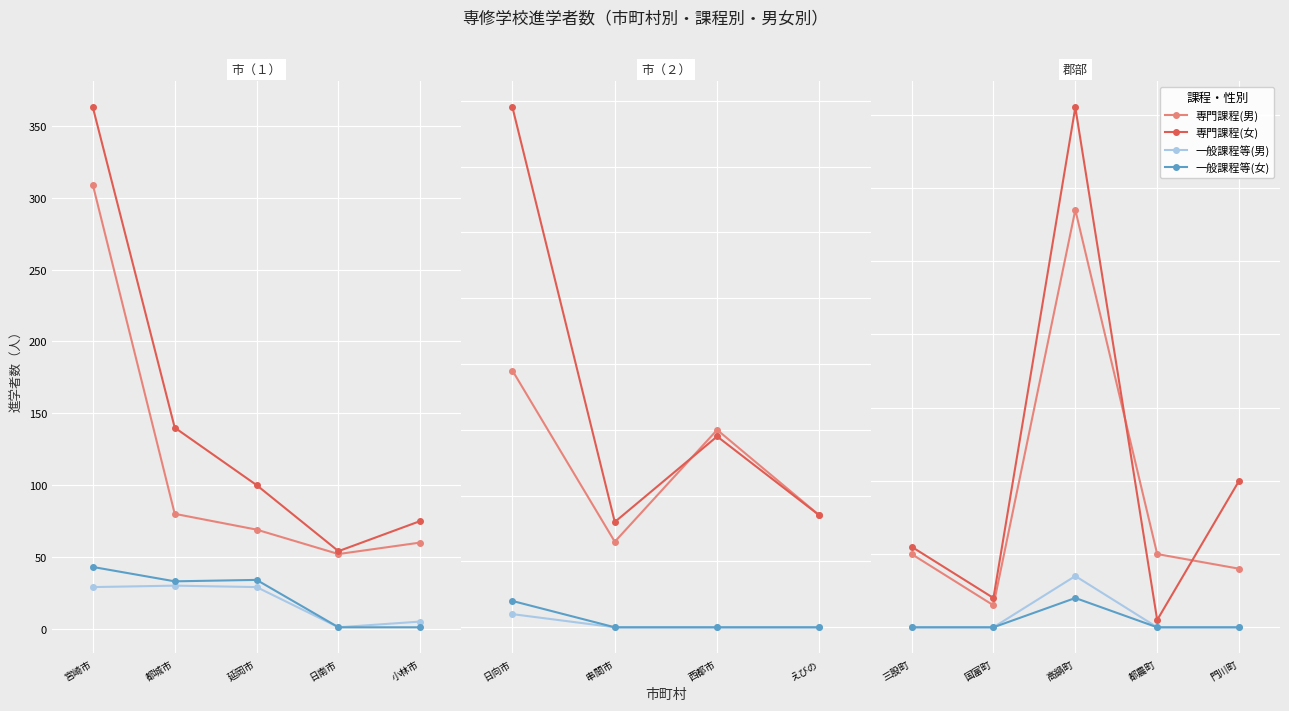

Is it true that 一般課程等(女) equals 2 at 都農町?

False